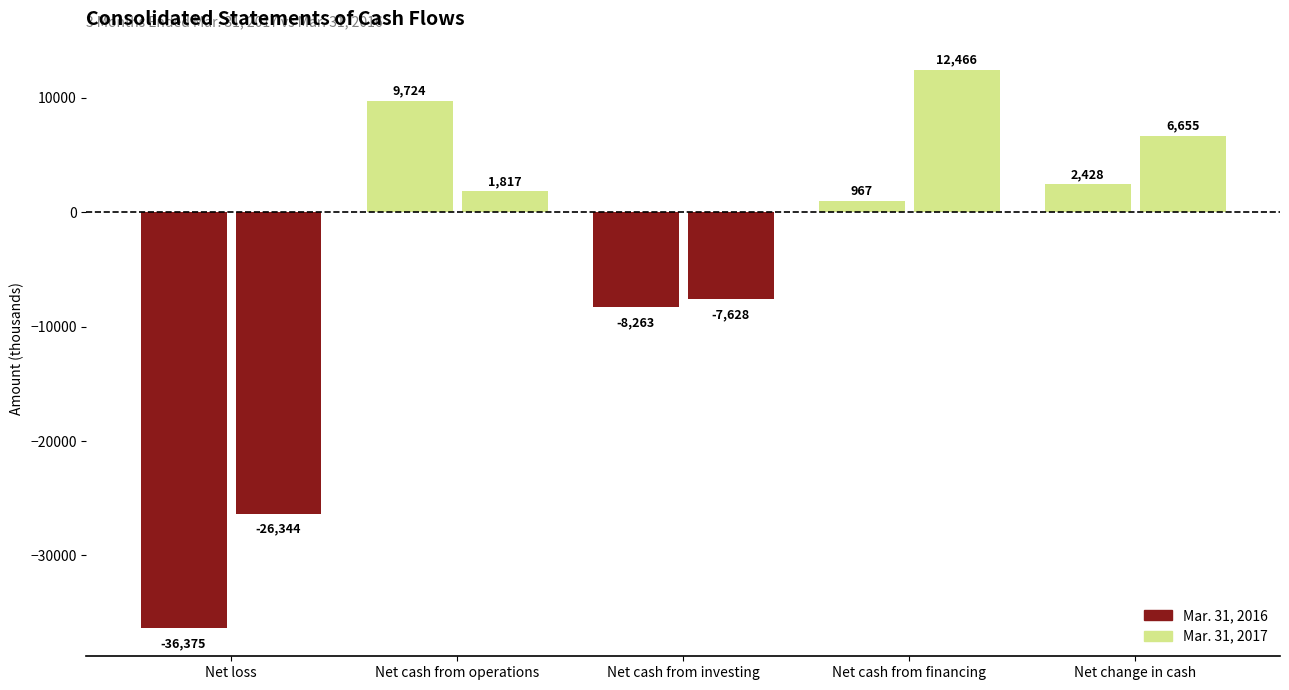

Does the chart contain any negative values?

Yes